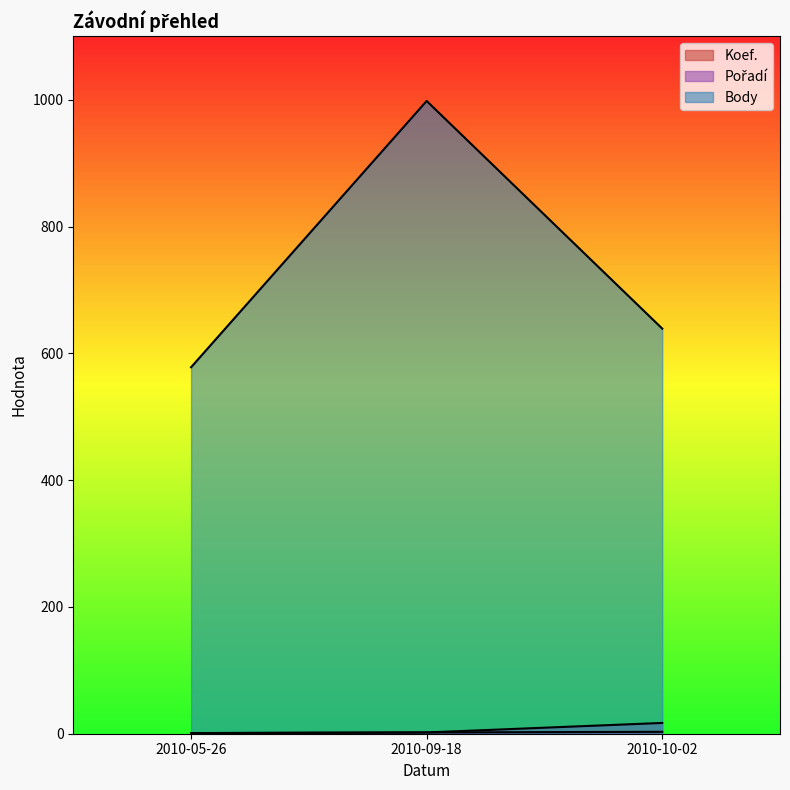

What is the value of the Body point at the 1st from the left?

578